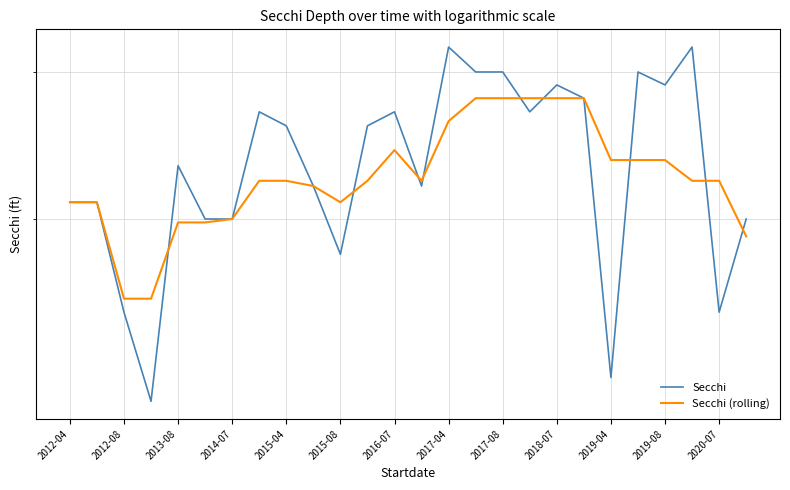

Which series has the widest spread of values?

Secchi